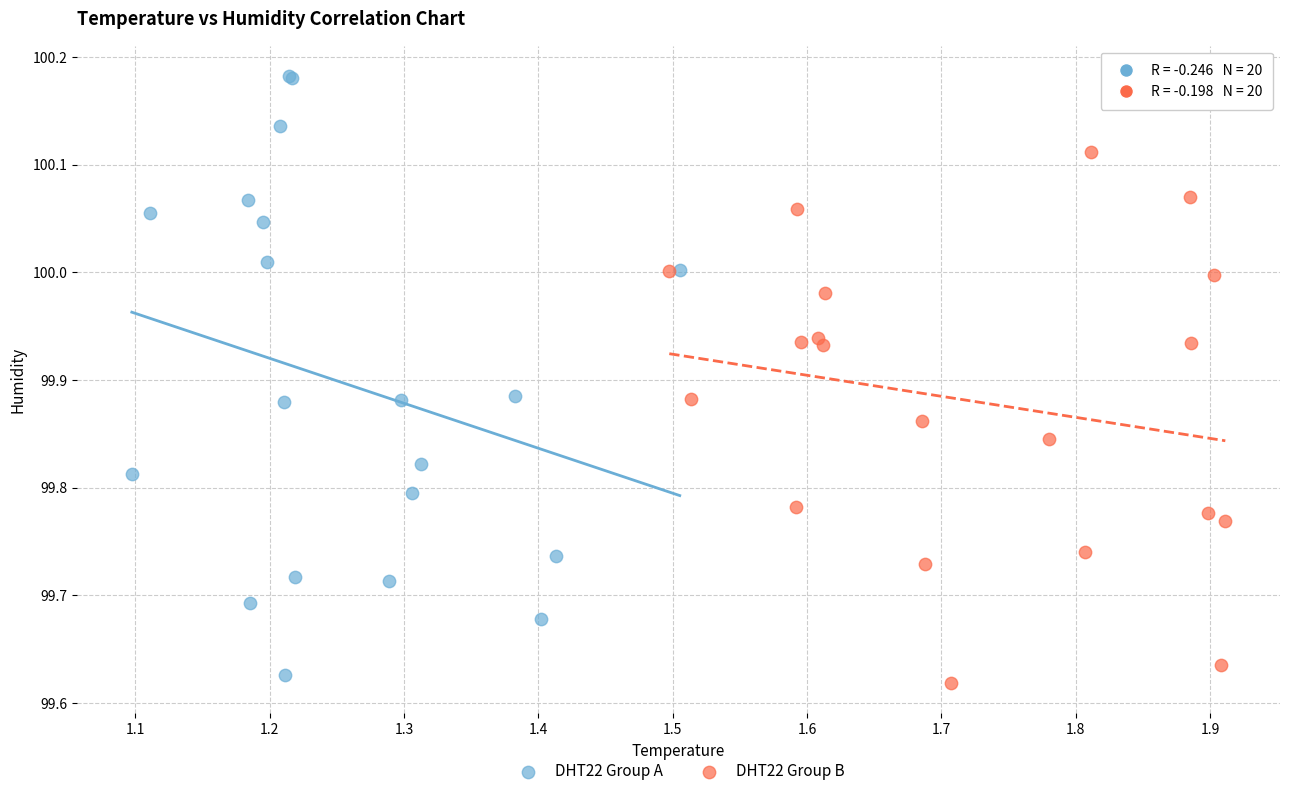

Which series has the widest spread of Y values?

DHT22 Group A